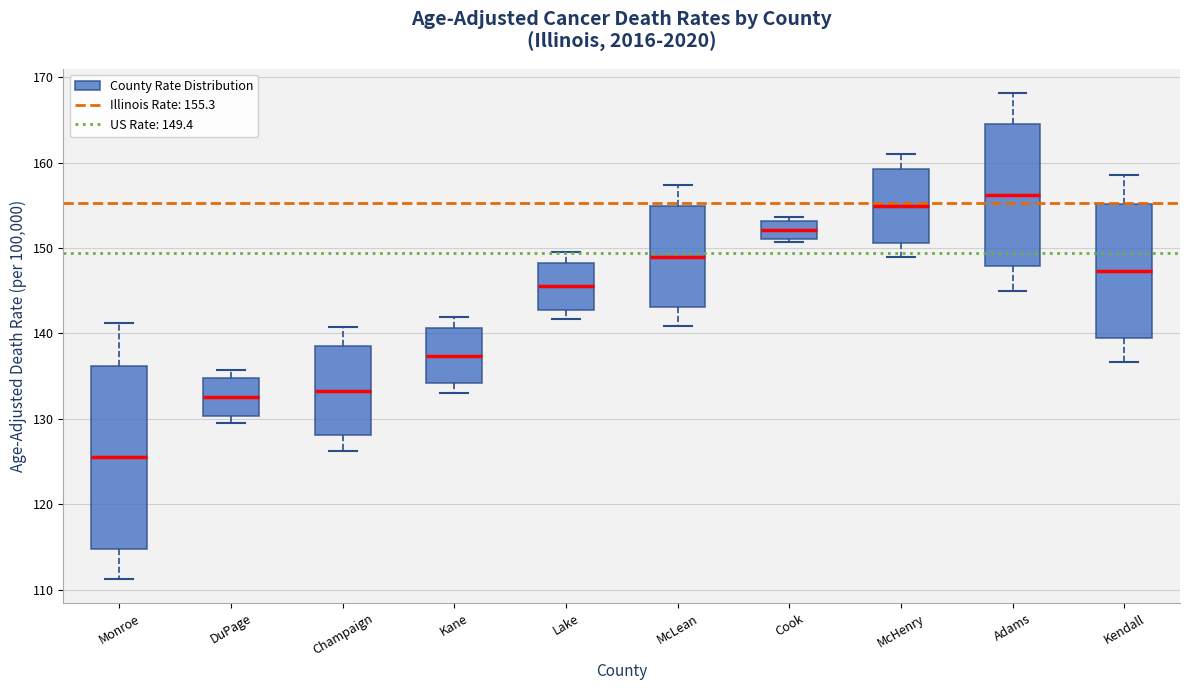

Reading left to right, transcribe this box plot: for each box, give where its median line is, the range the box spans, and where its two whiskers end, as read against the y-axis. The values are not printed on the chart, so give them approximately, as read against the axis.

Monroe: median 126, box 115 to 136, whiskers 111 to 141
DuPage: median 133, box 130 to 135, whiskers 130 (just below the box's lower edge) to 136
Champaign: median 133, box 128 to 139, whiskers 126 to 141
Kane: median 137, box 134 to 141, whiskers 133 to 142
Lake: median 146, box 143 to 148, whiskers 142 to 150
McLean: median 149, box 143 to 155, whiskers 141 to 157
Cook: median 152, box 151 to 153, whiskers 151 (just below the box's lower edge) to 154
McHenry: median 155, box 151 to 159, whiskers 149 to 161
Adams: median 156, box 148 to 164, whiskers 145 to 168
Kendall: median 147, box 139 to 155, whiskers 137 to 159